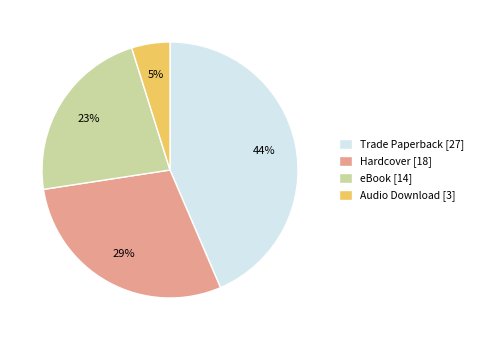

To the nearest percent, what is the difference between the largest and smallest slice percentages?

39%